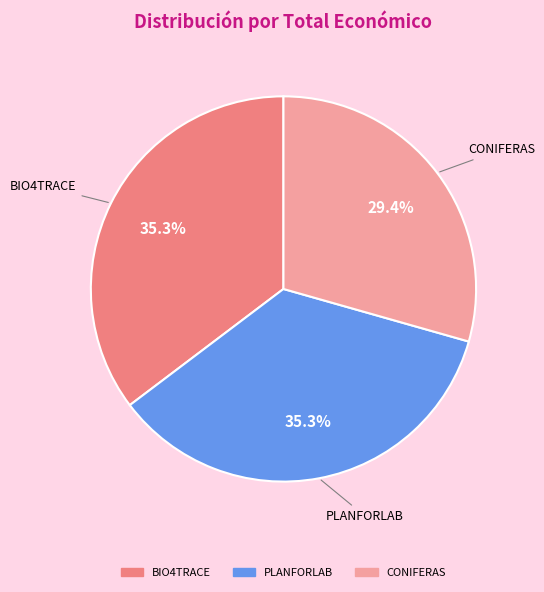

Which slice is the smallest?

CONIFERAS